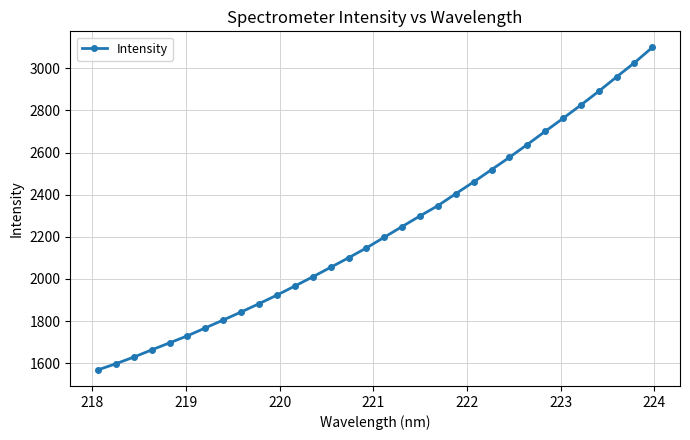

True or false: the data has more than 1 interior local peaks.

False